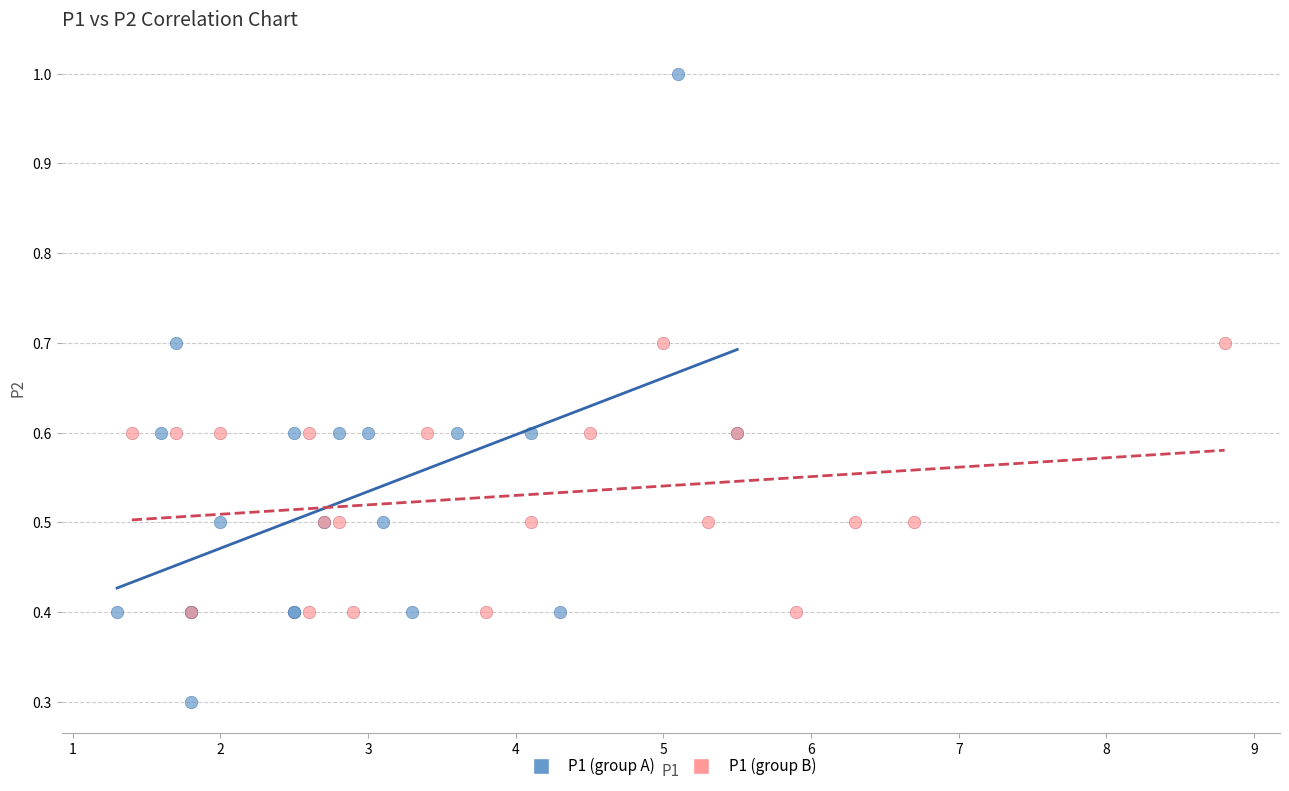

Which series reaches the minimum Y coordinate?

P1 (group A)